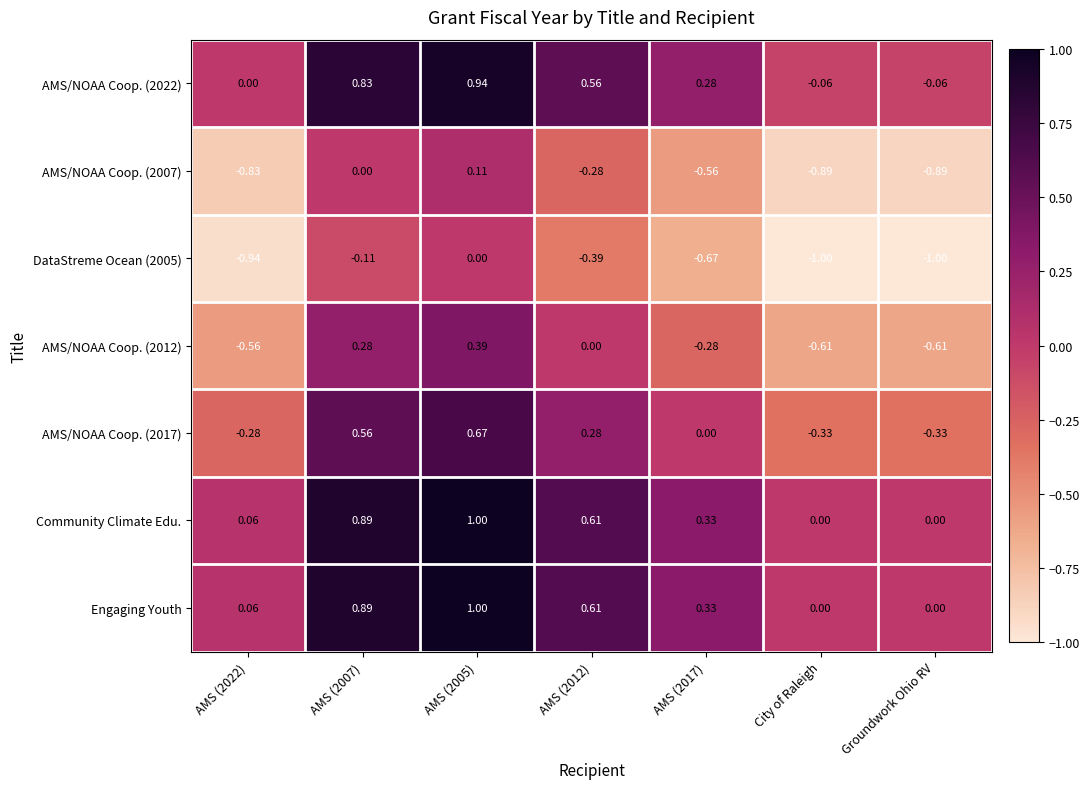

What is the total value across all series at AMS (2022)?

-2.5